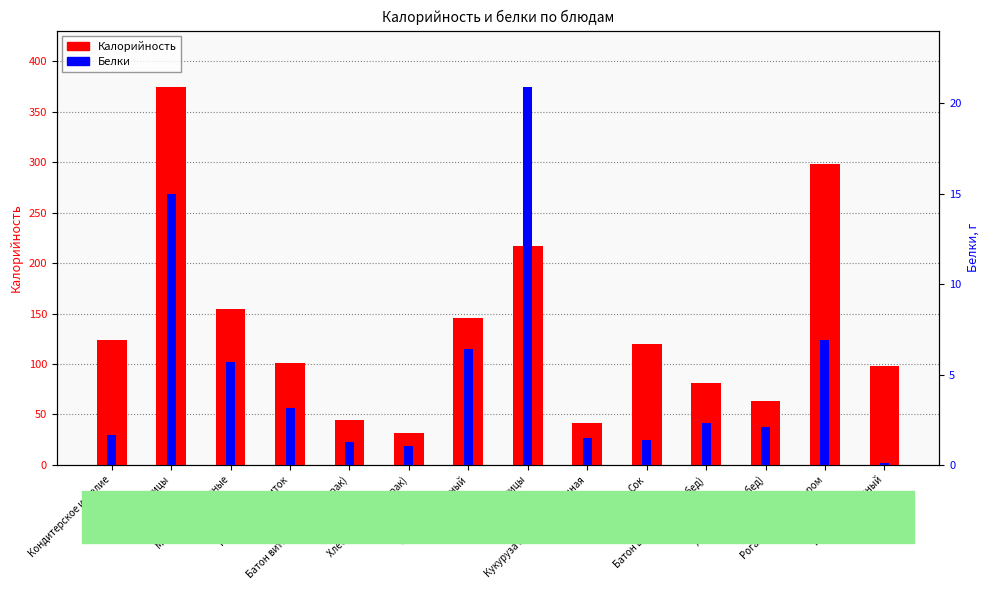

What is the difference between the maximum and minimum values in the Калорийность series?

343.0